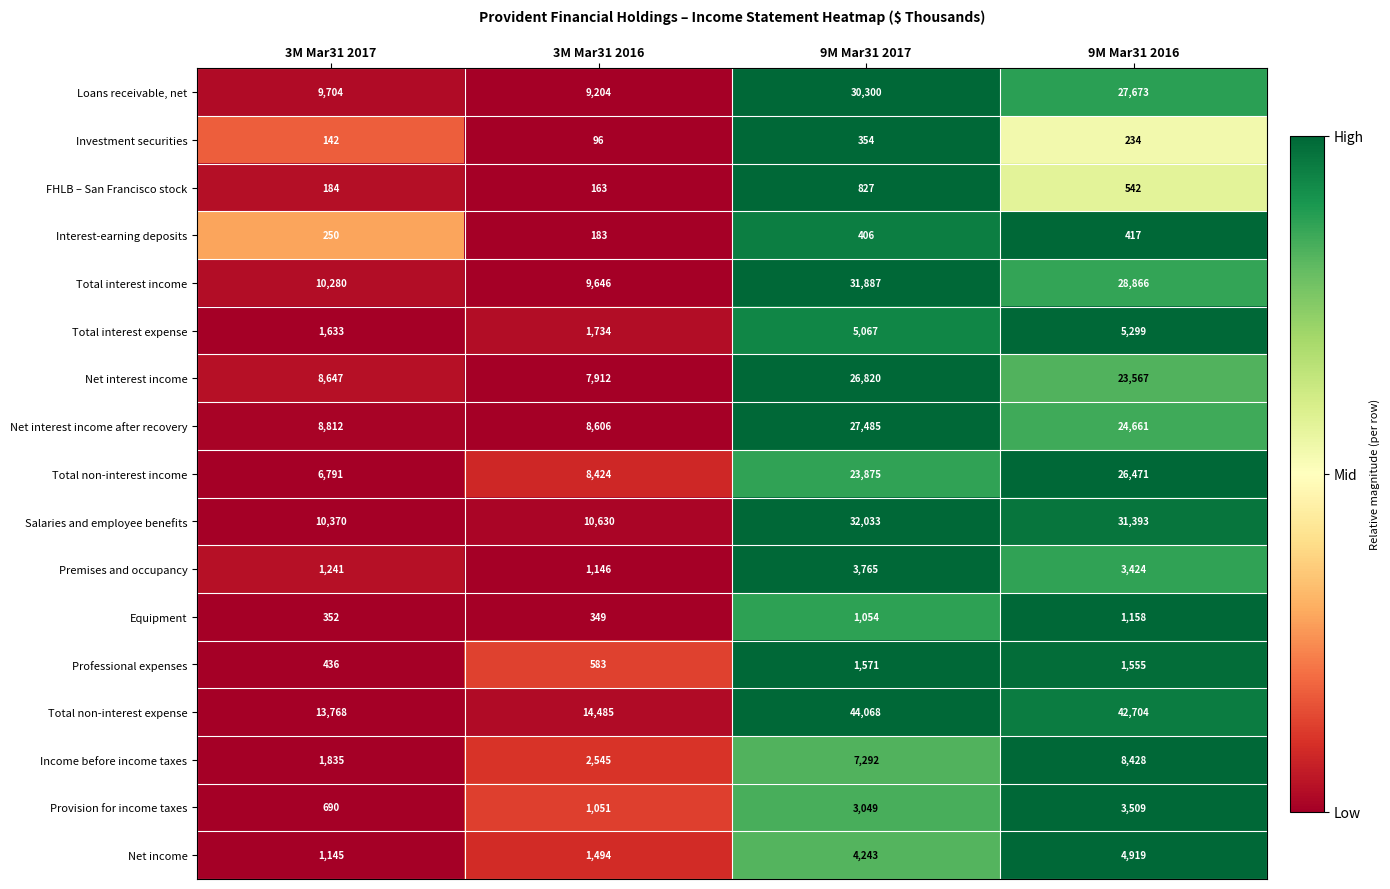

Rank the series by their maximum value, from highest to lowest.

Total non-interest expense, Salaries and employee benefits, Total interest income, Loans receivable, net, Net interest income after recovery, Net interest income, Total non-interest income, Income before income taxes, Total interest expense, Net income, Premises and occupancy, Provision for income taxes, Professional expenses, Equipment, FHLB – San Francisco stock, Interest-earning deposits, Investment securities